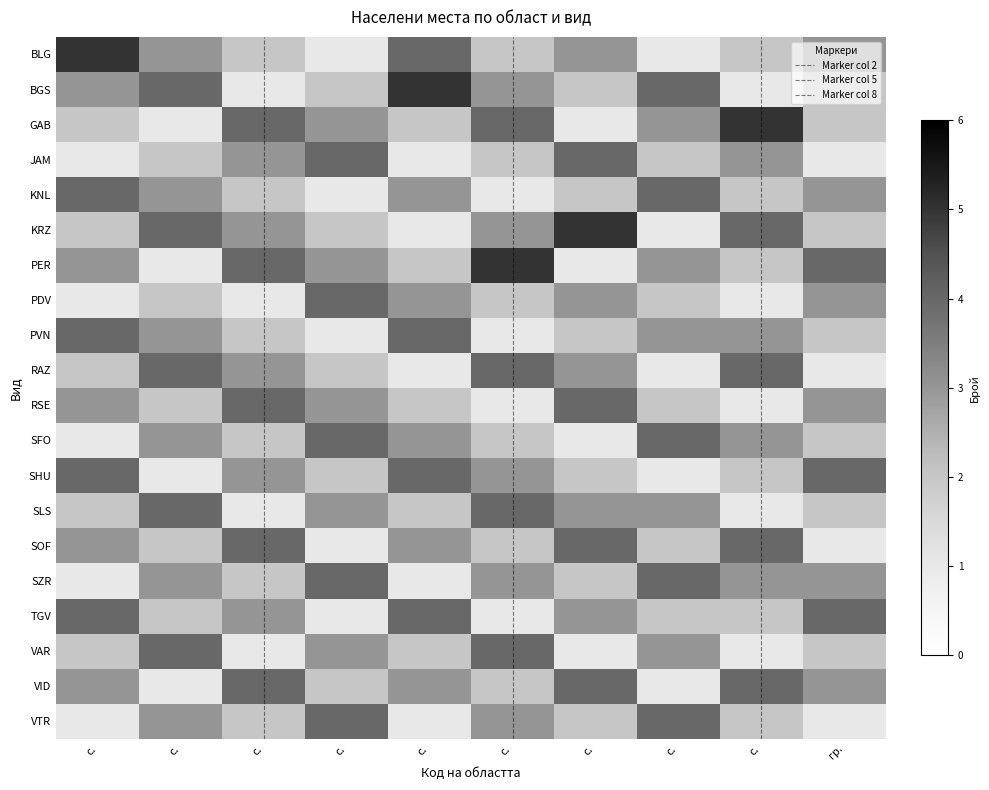

What is the minimum value shown in the chart?

1